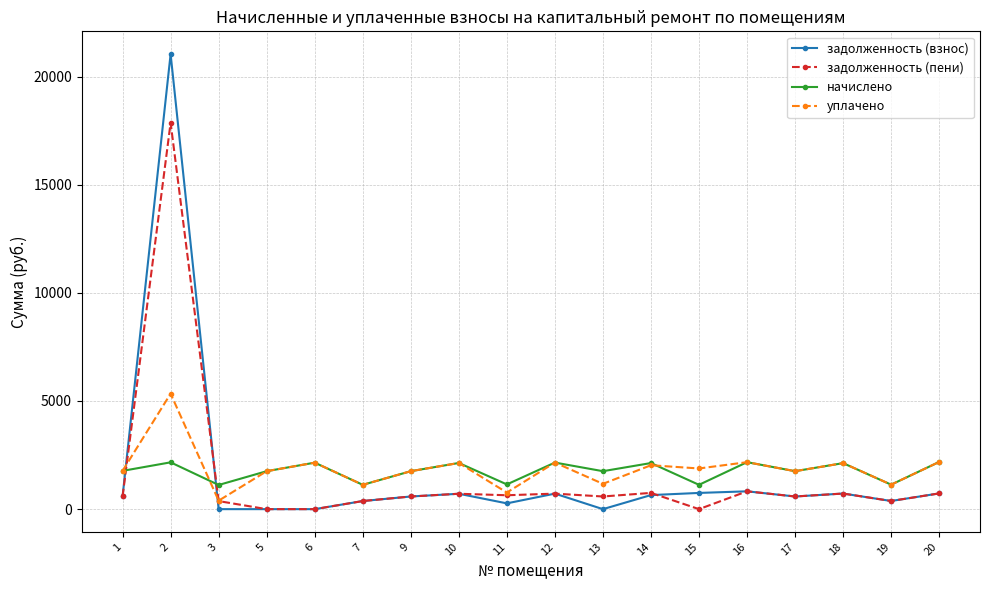

Count the number of categories in the chart.

18